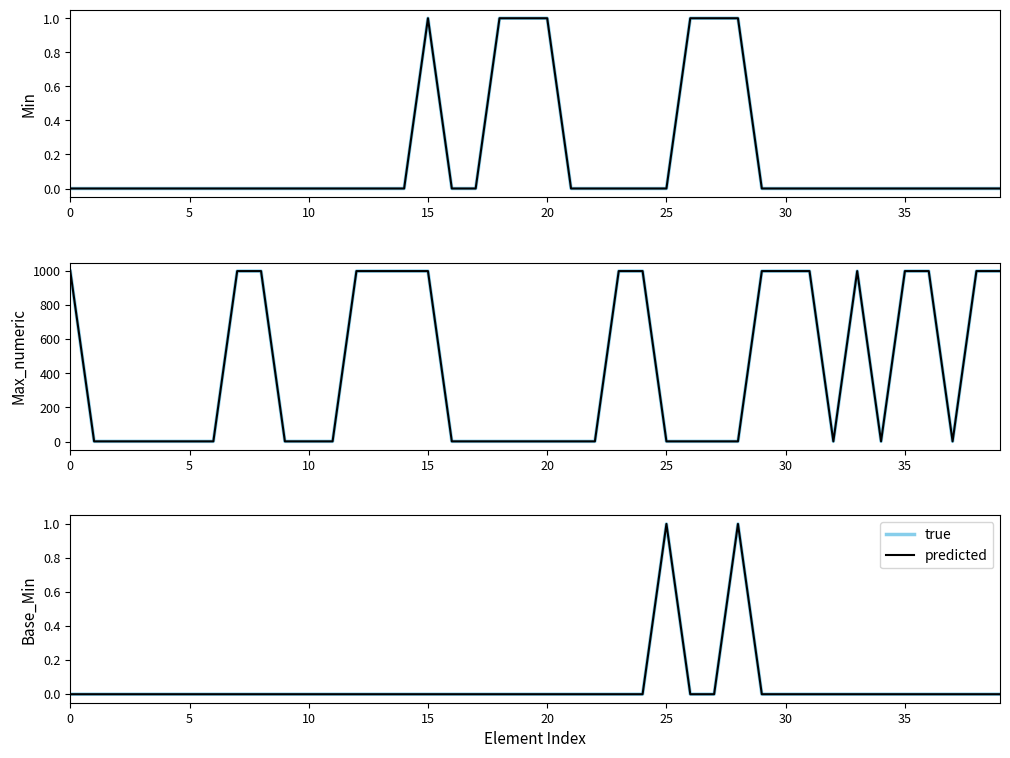

Is it true that true equals 0 at 18?

True